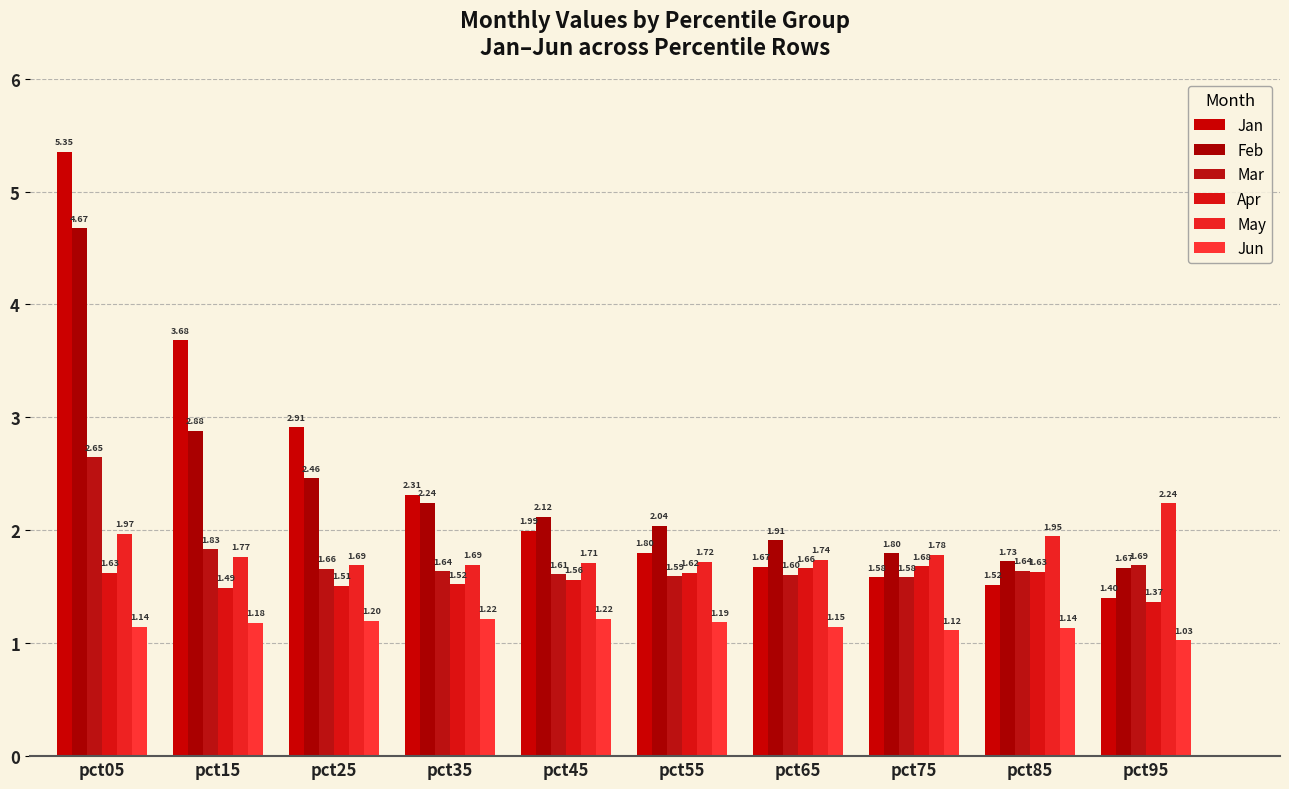

Does the chart contain stacked bars?

No